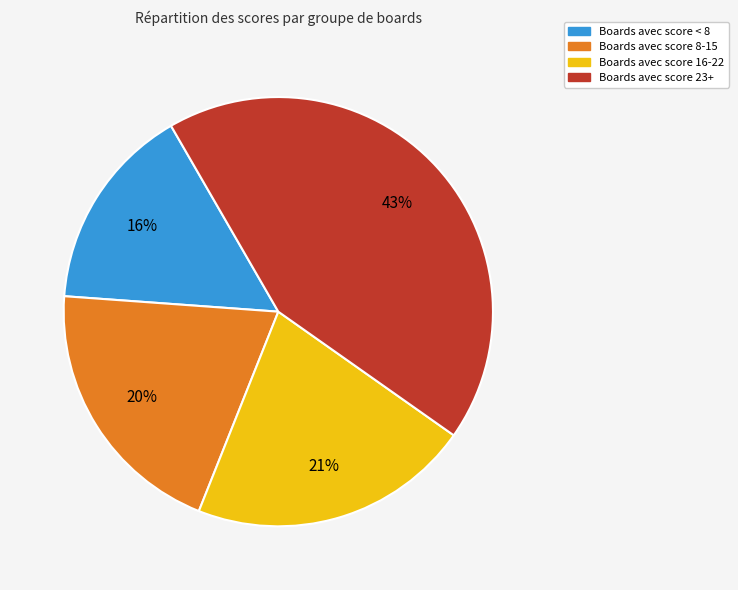

Is there a majority slice in this chart?

No